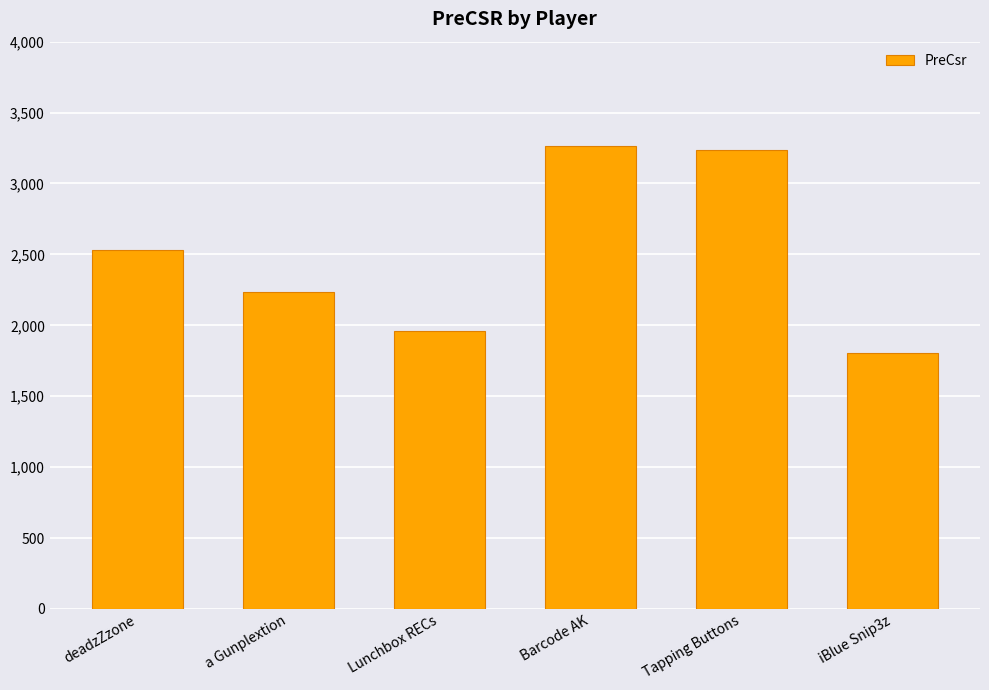

Where is the data nearest to the value 2535?

deadzZzone